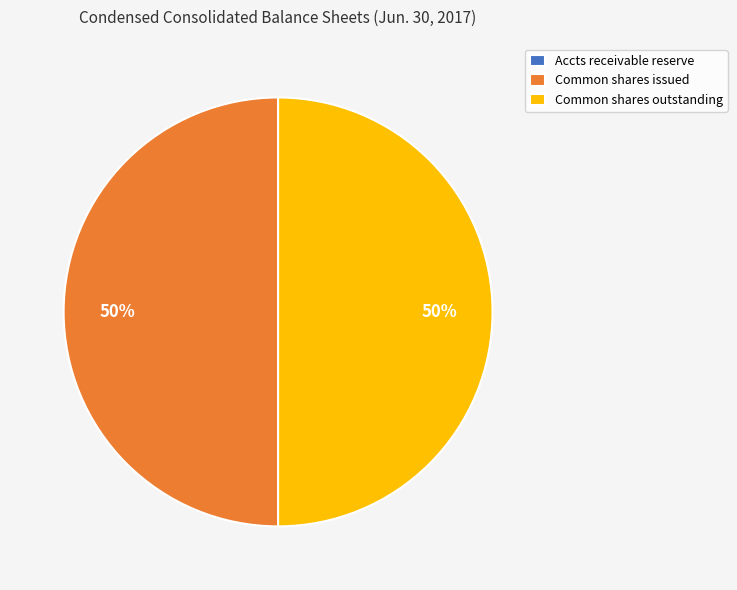

To the nearest percent, what is the average slice percentage?

33%